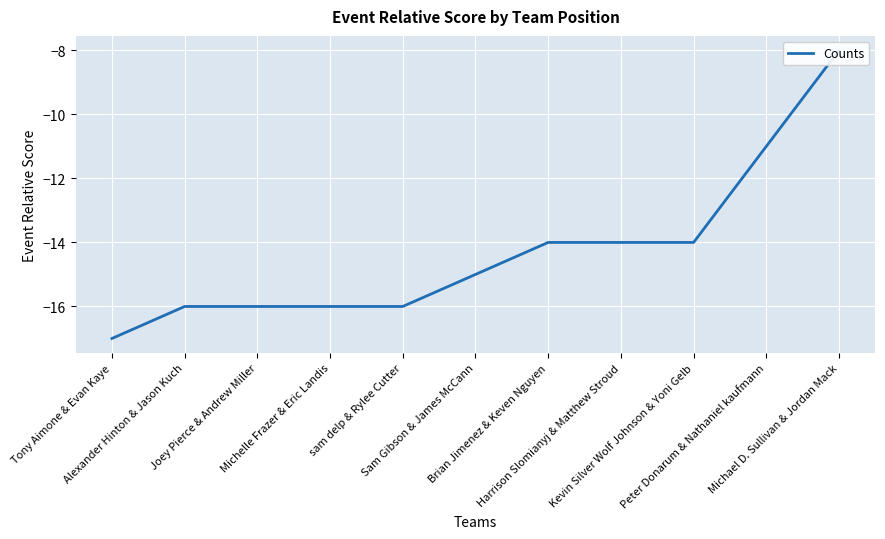

How many values are below -15?

5